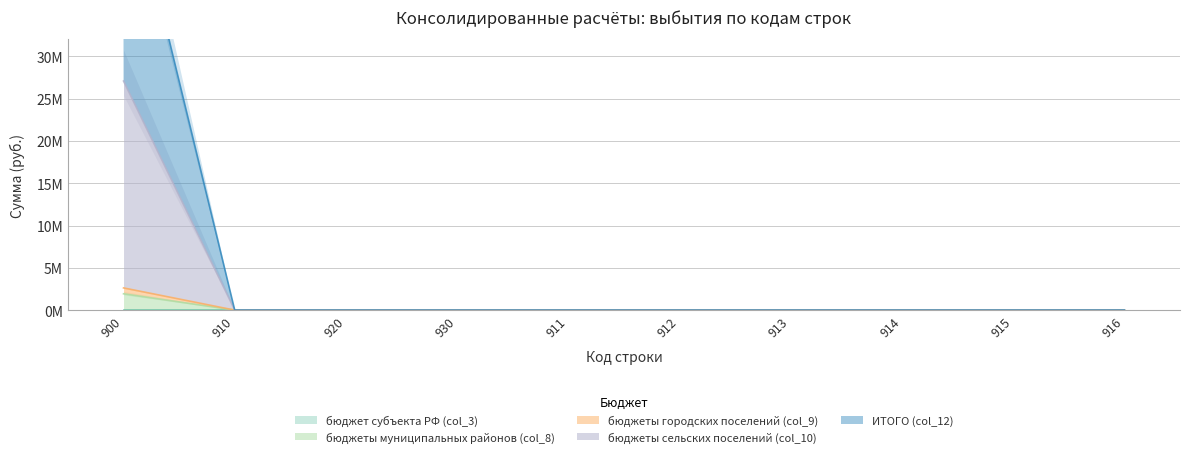

Is the value of бюджеты муниципальных районов (col_8) at 914 greater than the value of ИТОГО (col_12) at 913?

No